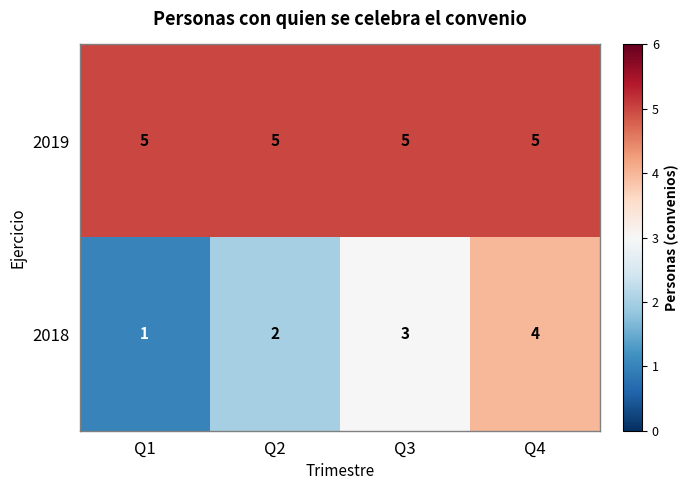

At how many categories does at least one series exceed 4?

4